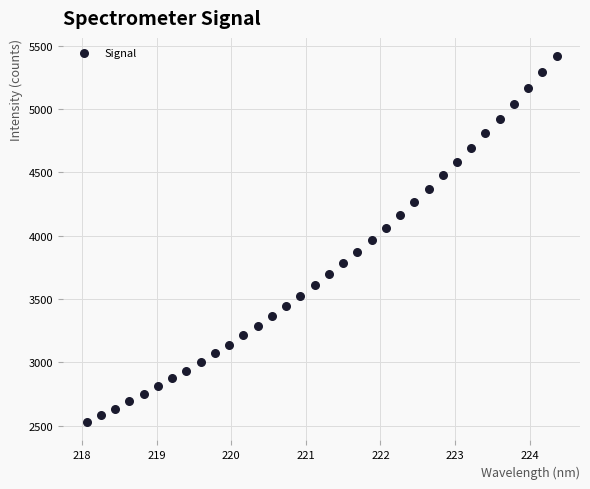

What is the range of Y values (max minus min)?

2888.2